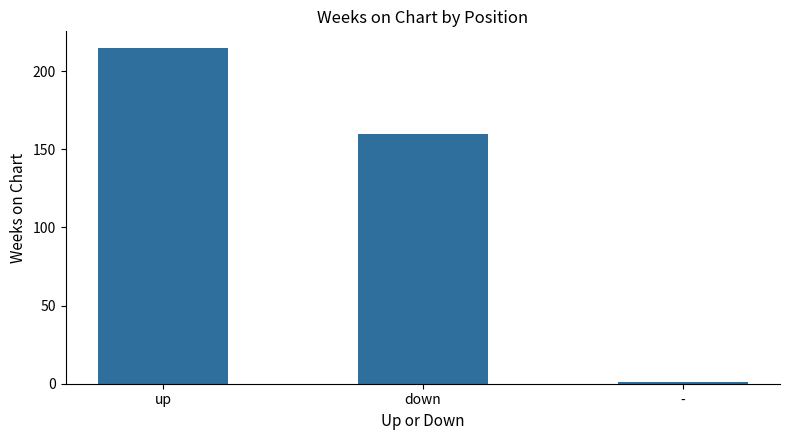

What is the greatest value displayed?

214.8